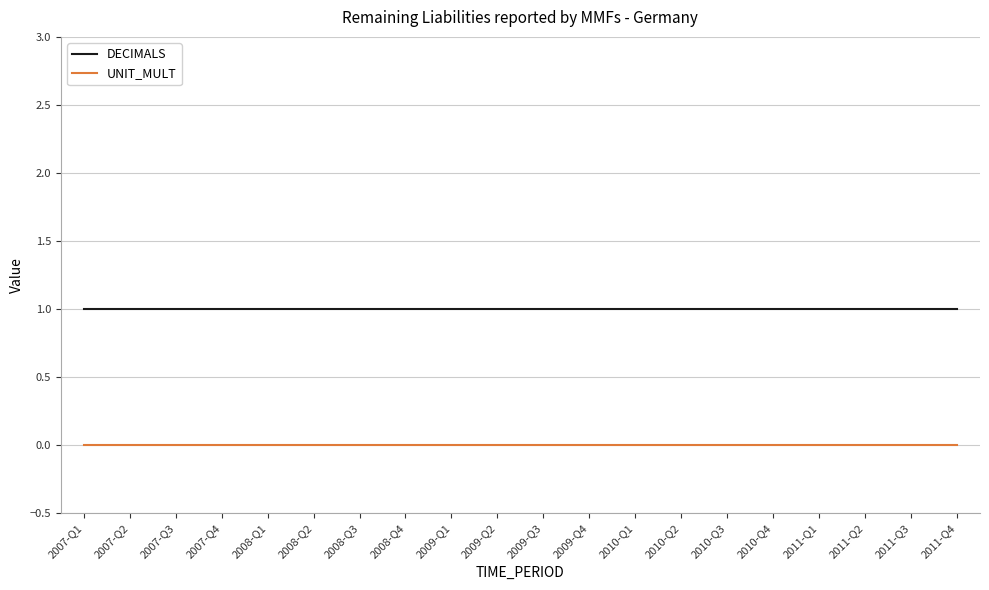

What is the average value of the DECIMALS series?

1